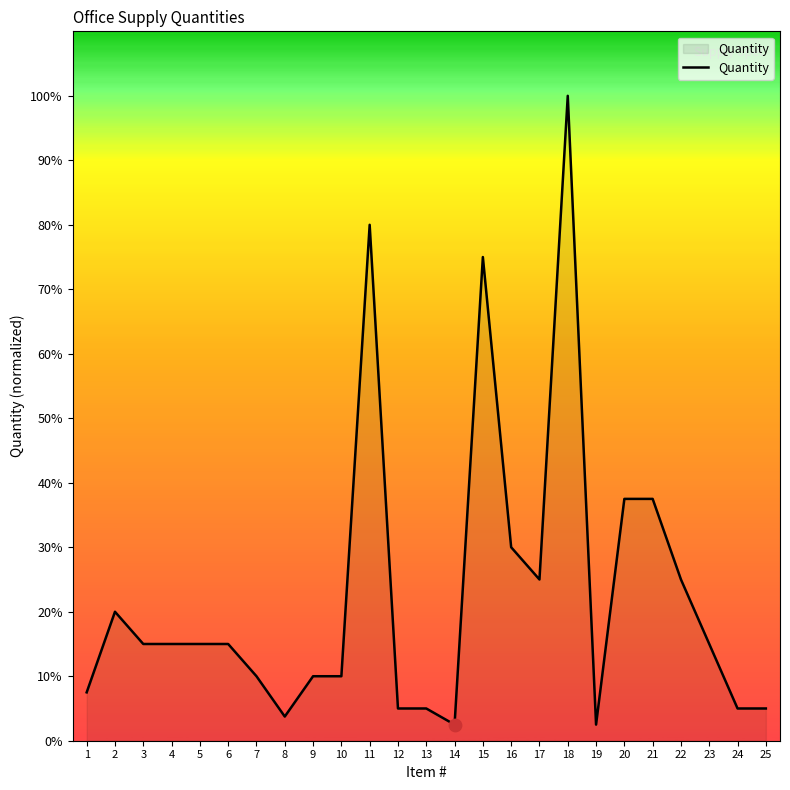

What is the change in value from 13 to 17?

+20.0